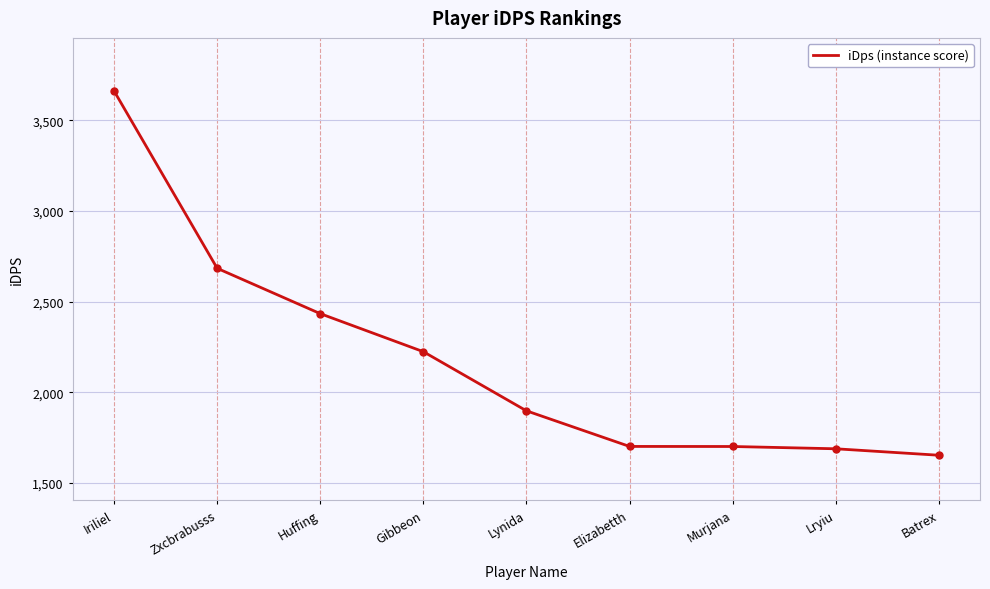

The chart shows a value of 3046.4 at Lynida. True or false?

False